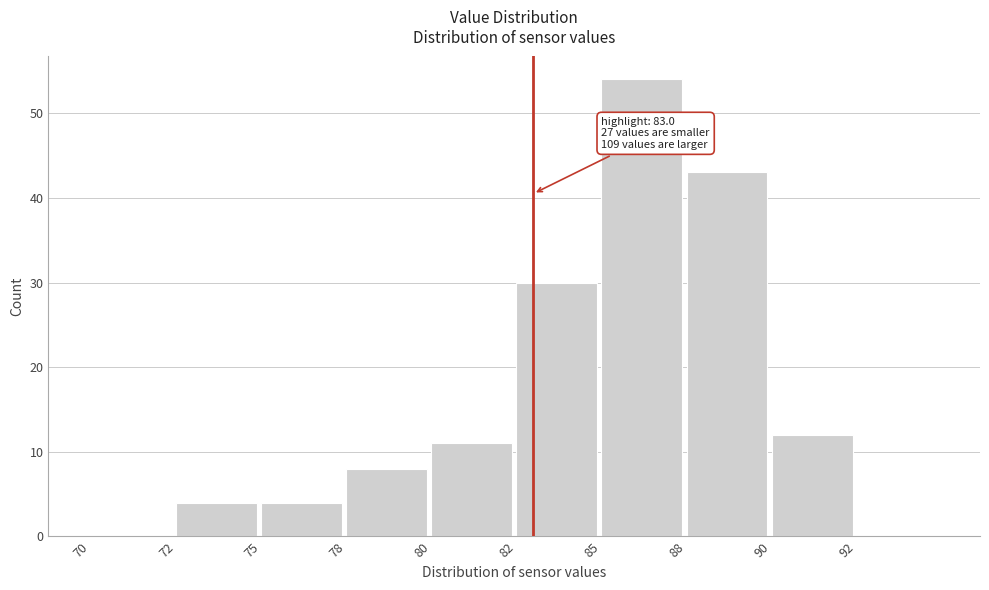

Reading left to right, what are all the values shown in this chart?

70=0	72=4	75=4	78=8	80=11	82=30	85=54	88=43	90=12	92=0